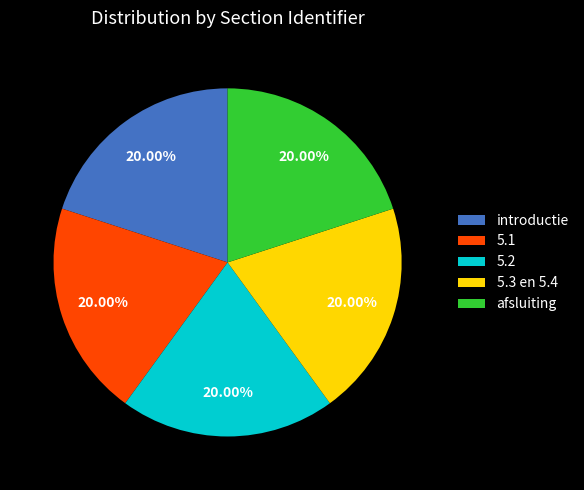

Is it true that introductie is 6% of the pie?

False